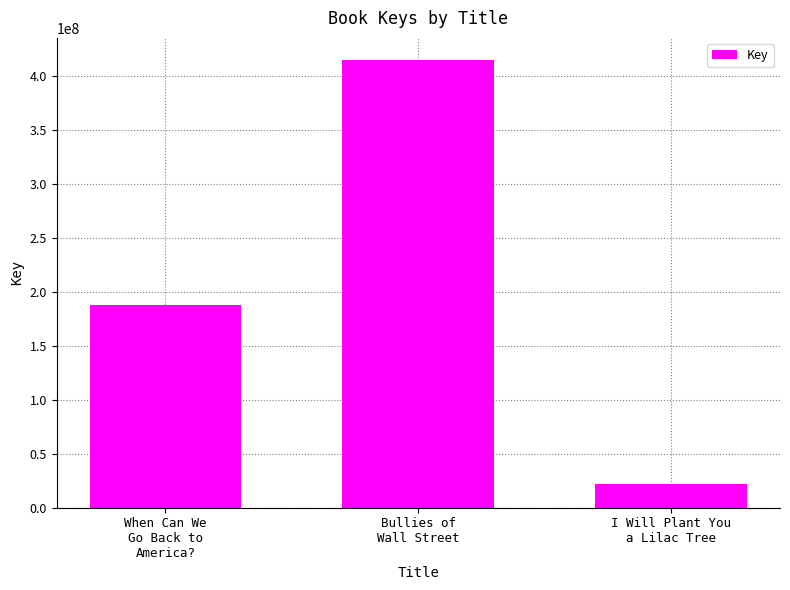

Does the chart contain stacked bars?

No